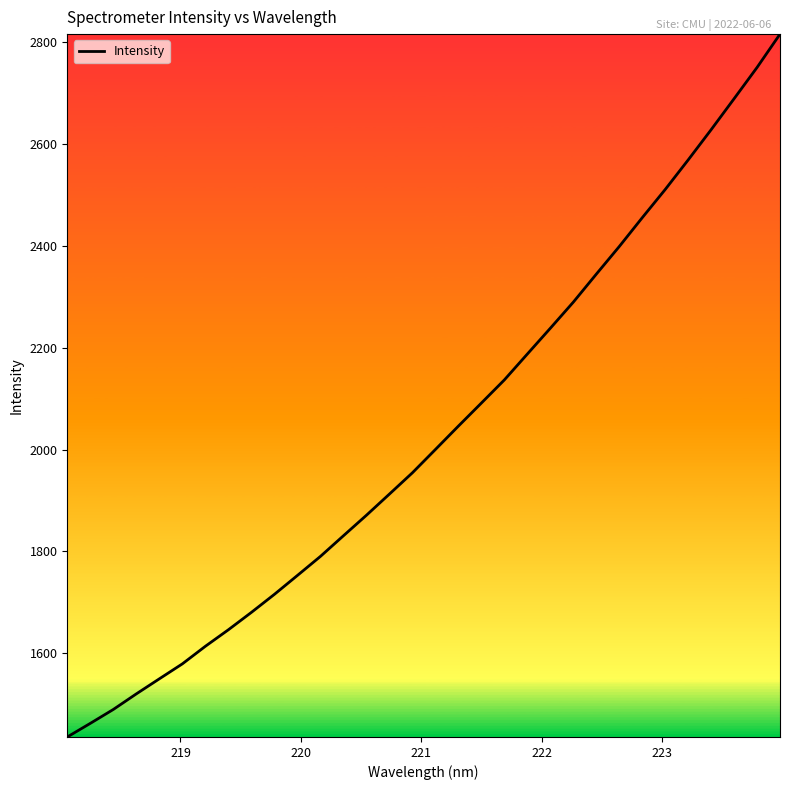

How many lines are shown in the chart?

1